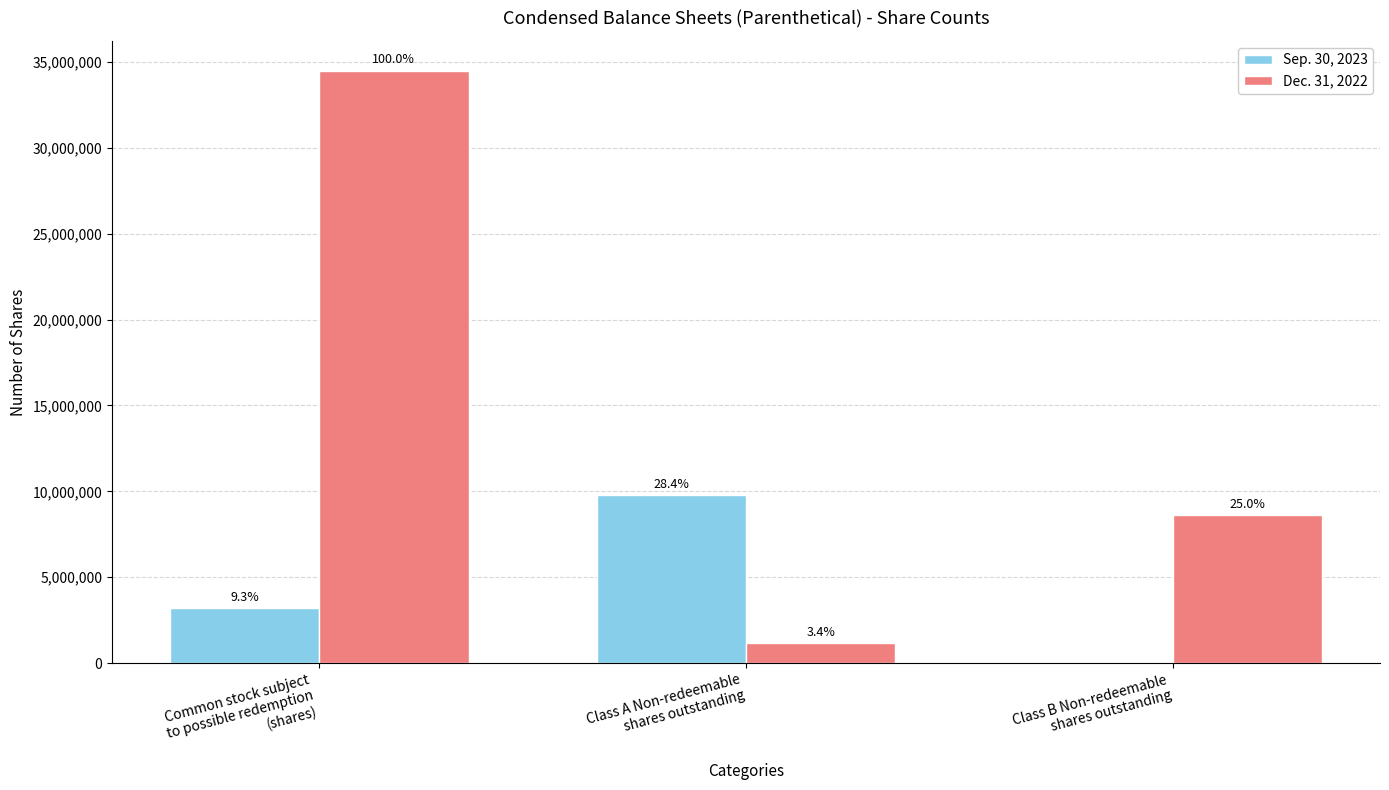

True or false: Dec. 31, 2022 has a value of 1165000 at Class A Non-redeemable
shares outstanding.

True